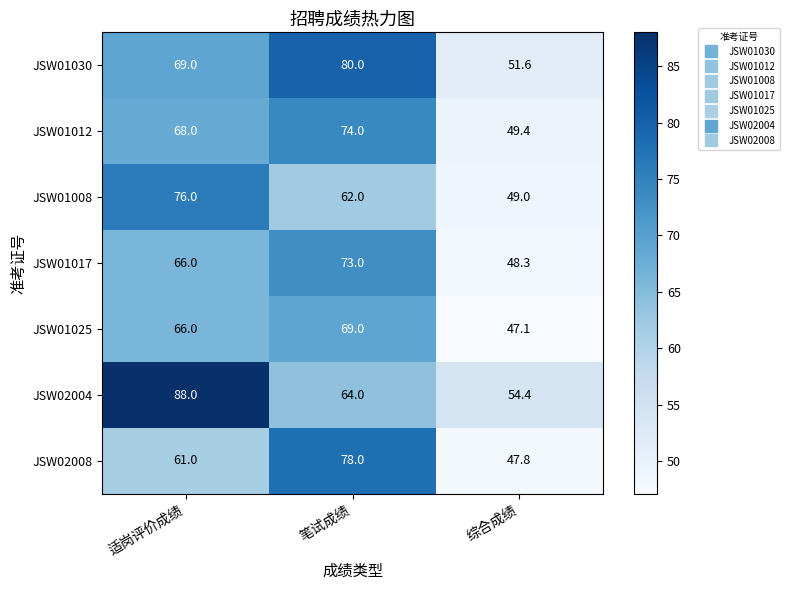

Is it true that JSW01030 equals 80.0 at 笔试成绩?

True